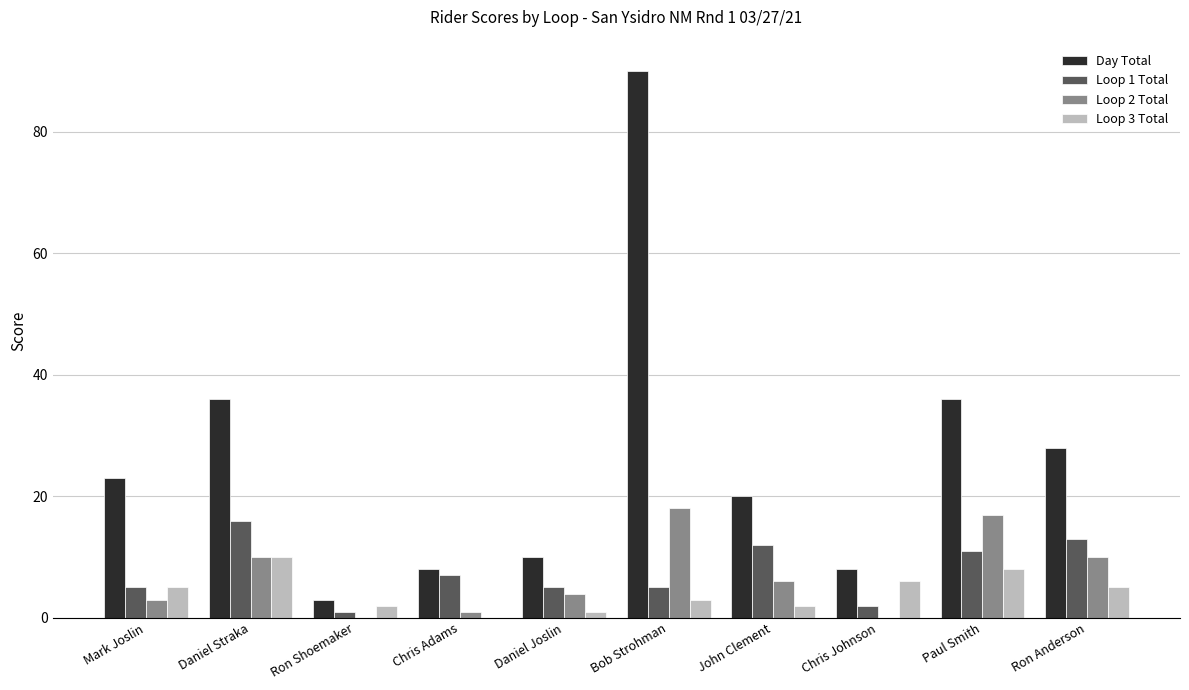

What is the total value across all series at Daniel Straka?

72